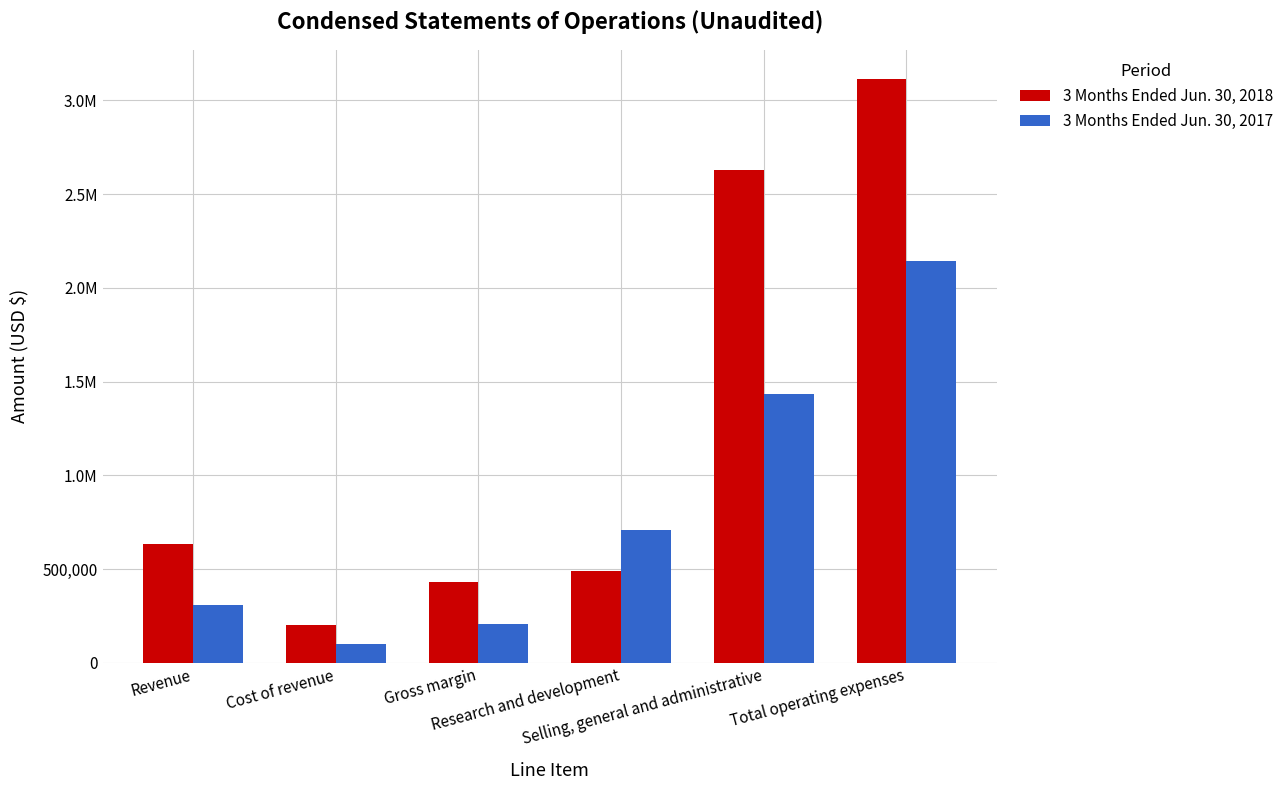

What is the spread (max minus min) of values at Total operating expenses?

972503